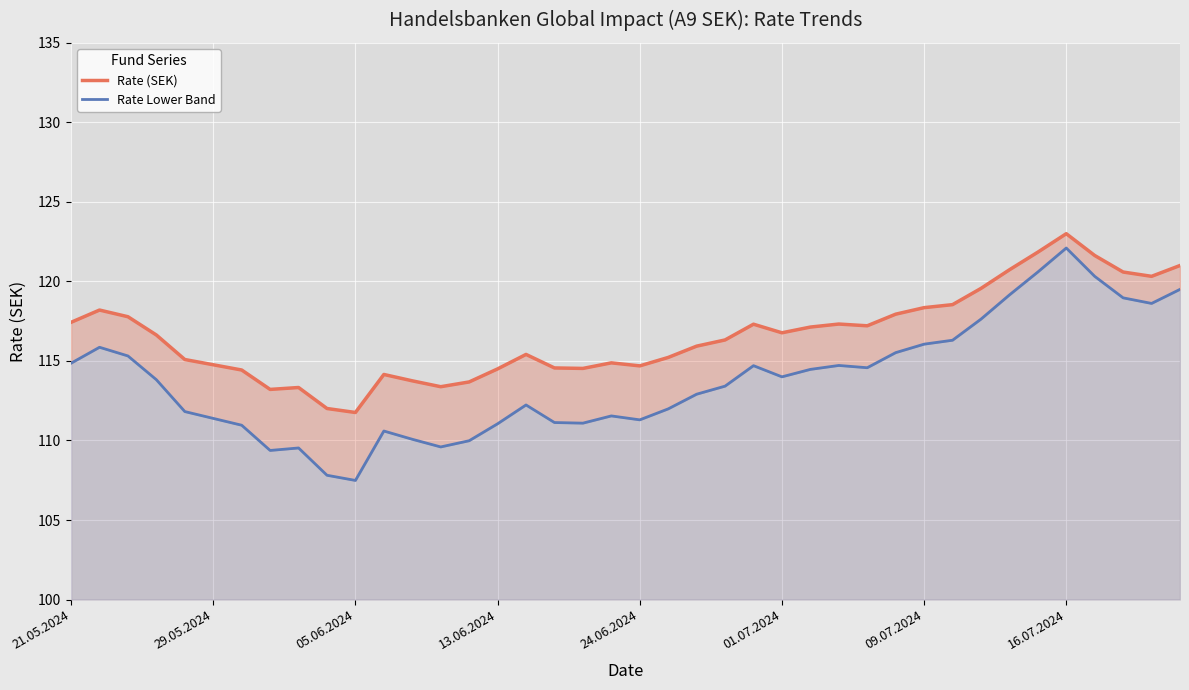

True or false: Rate Lower Band and Rate (SEK) intersect in this chart.

False